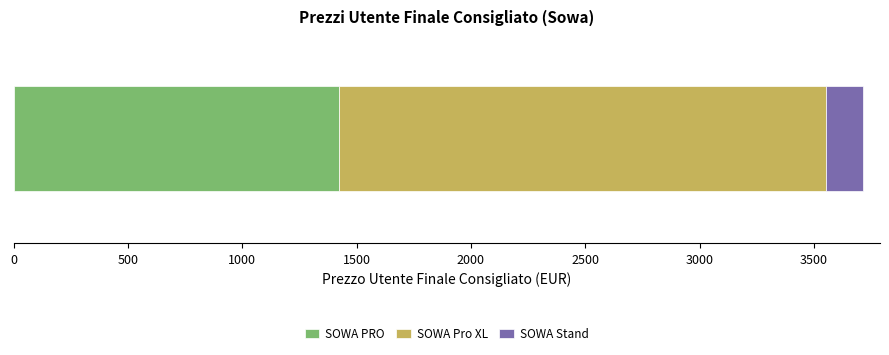

What is the minimum value for SOWA PRO?

1422